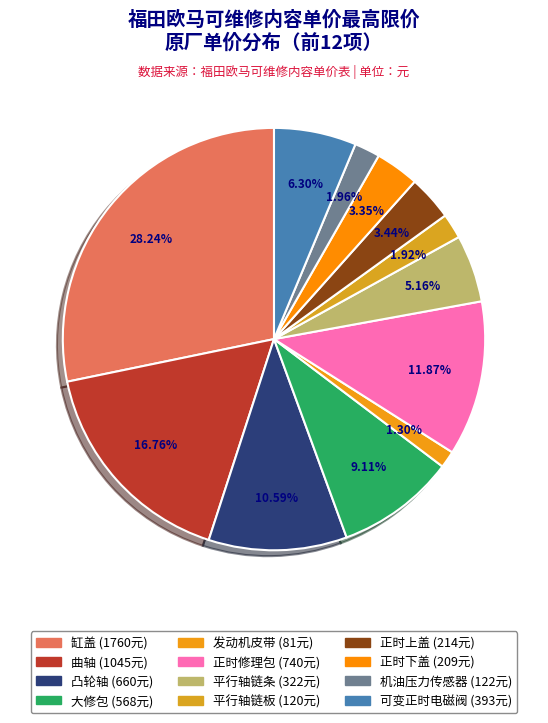

To the nearest percent, what is the combined percentage of 平行轴链板 and 凸轮轴?

13%